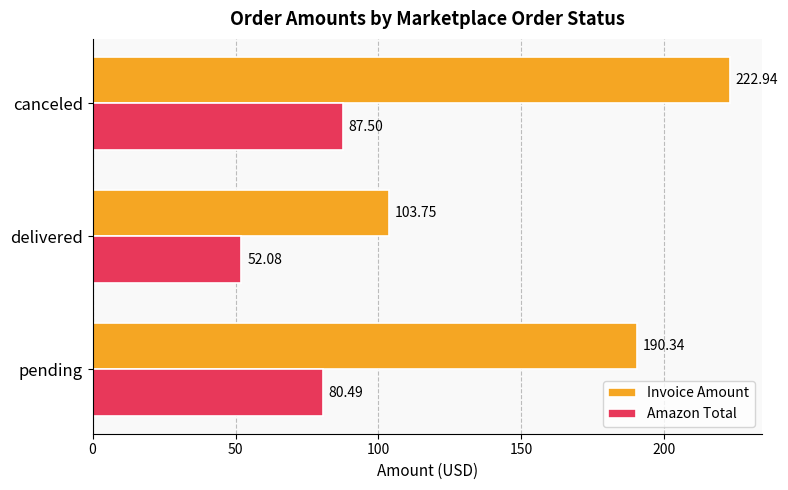

At which label is Amazon Total closest to 69?

pending